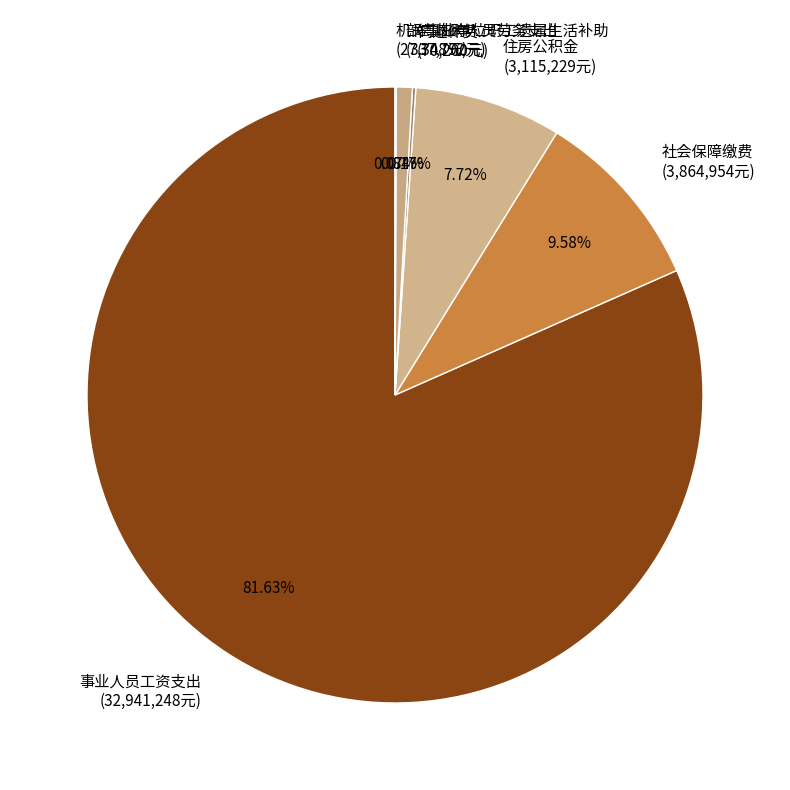

What percentage is NOT represented by 事业人员工资支出?

18.4%